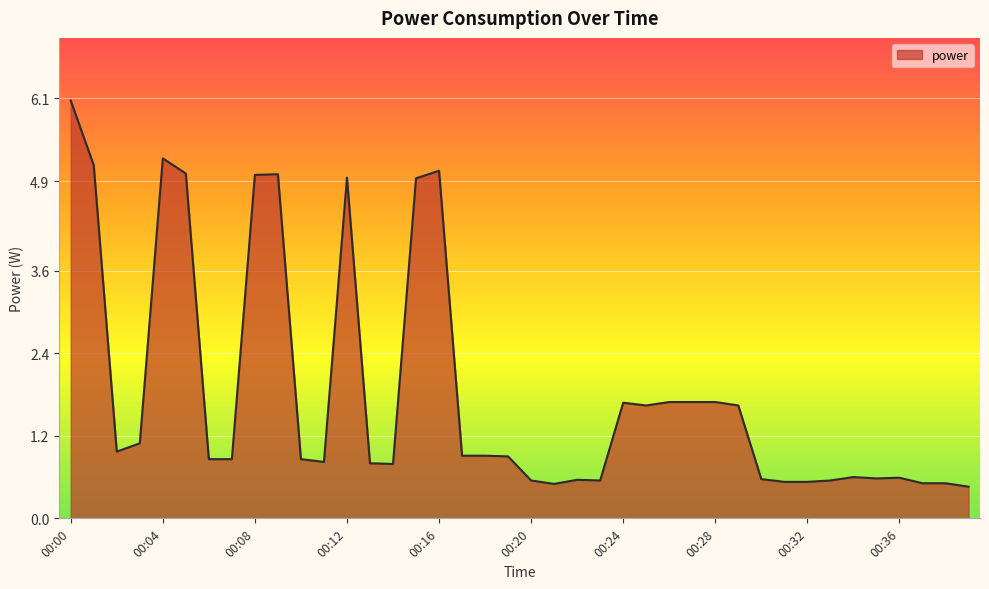

What is the difference between the maximum and minimum values?

5.6